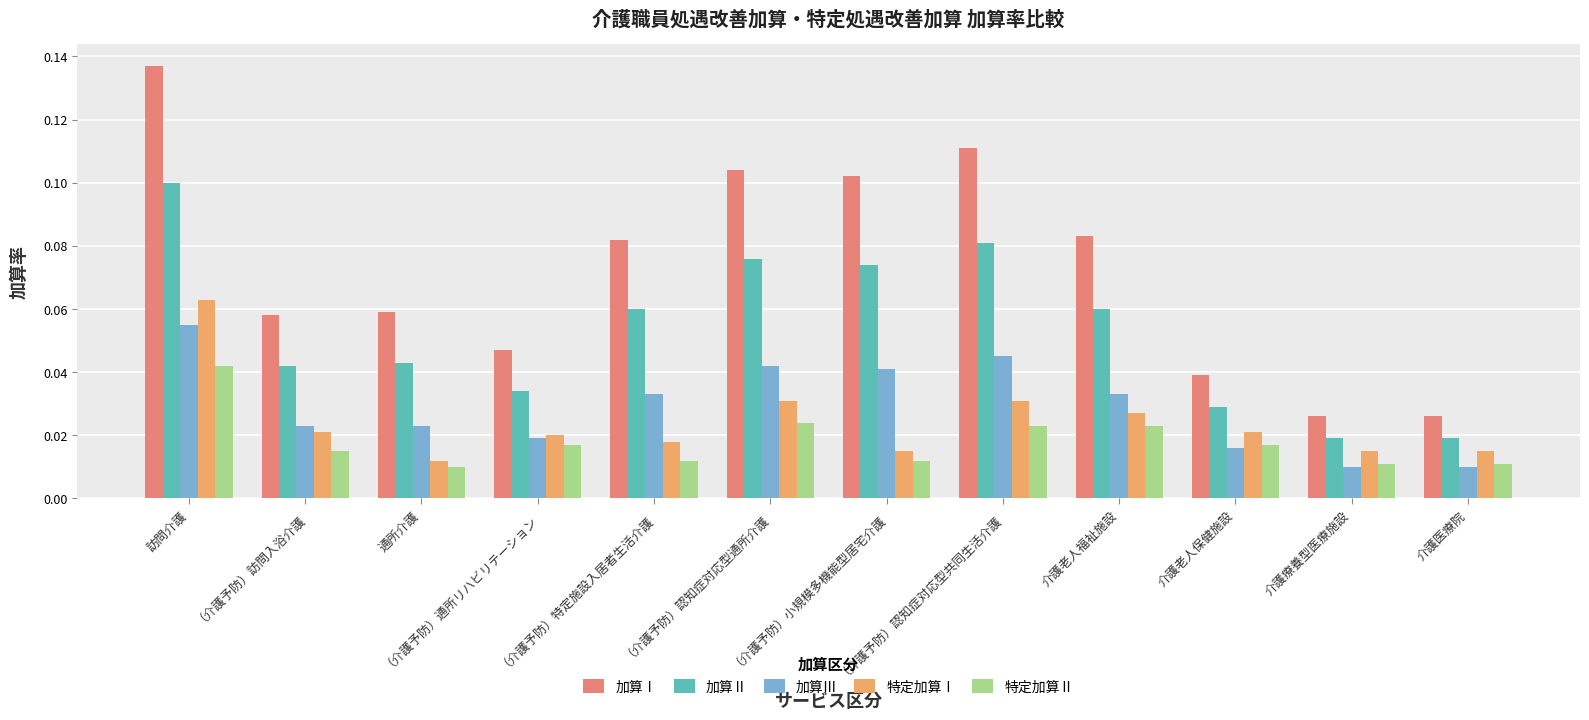

What is the total value across all series at 訪問介護?

0.4